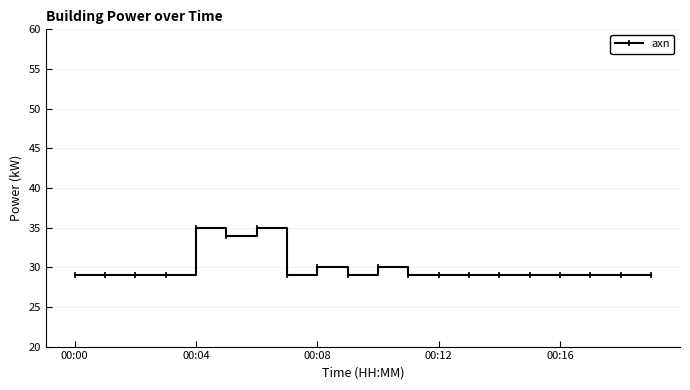

What is the difference between the maximum and minimum values?

6